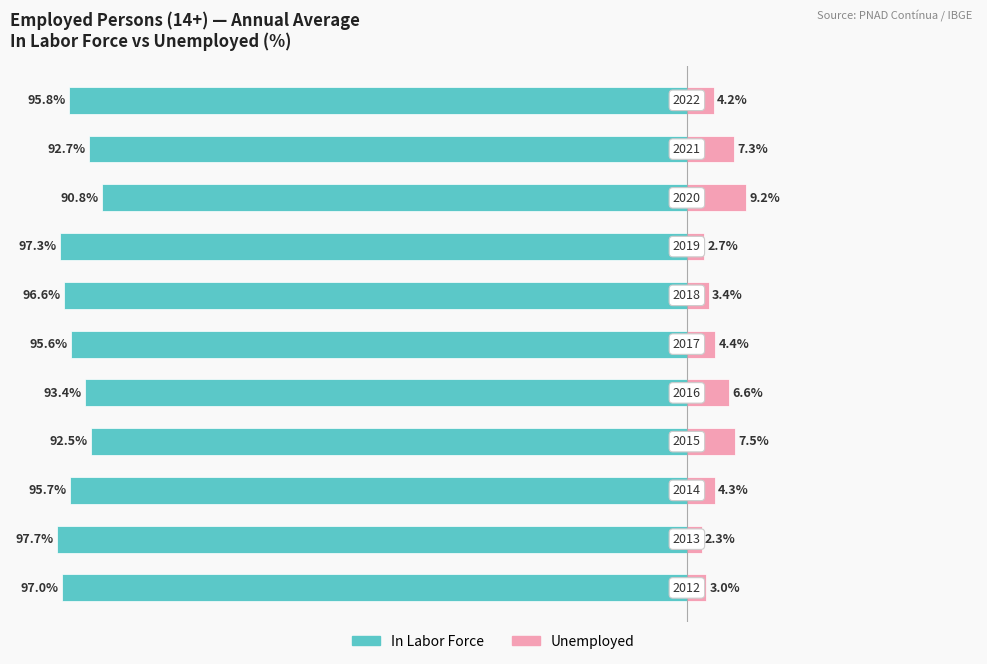

What is the value of the In Labor Force bar at the 8th from the left?

-97.3